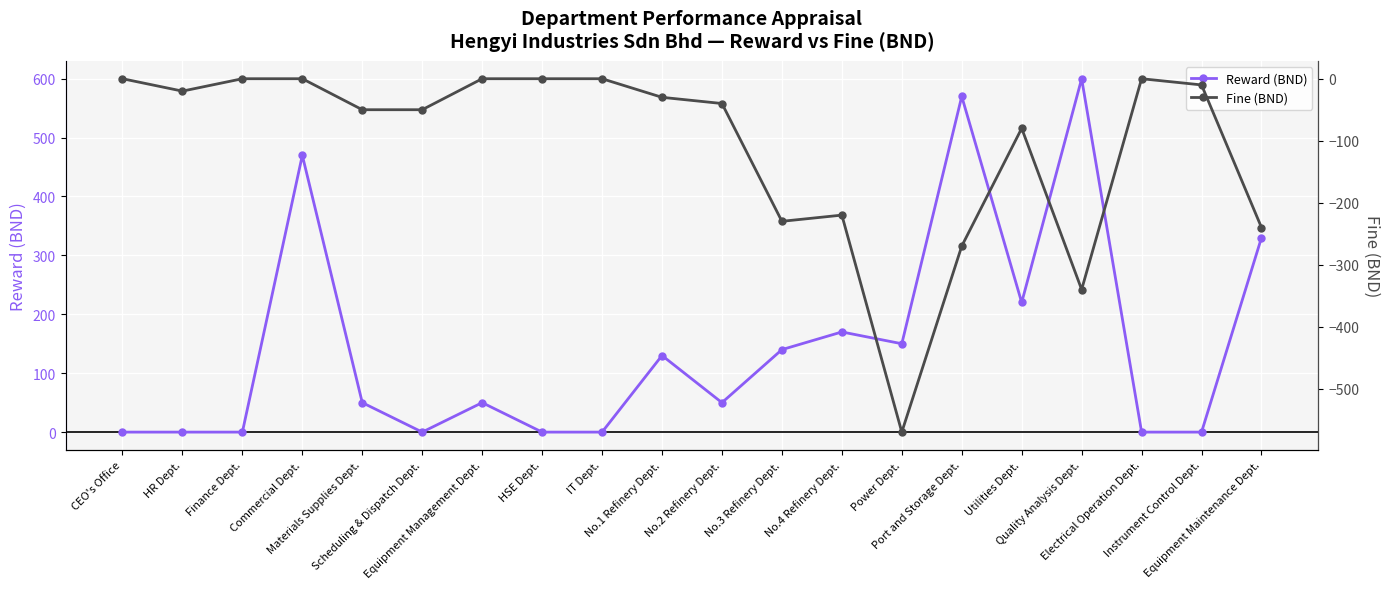

True or false: Fine (BND) and Reward (BND) cross at least once.

False